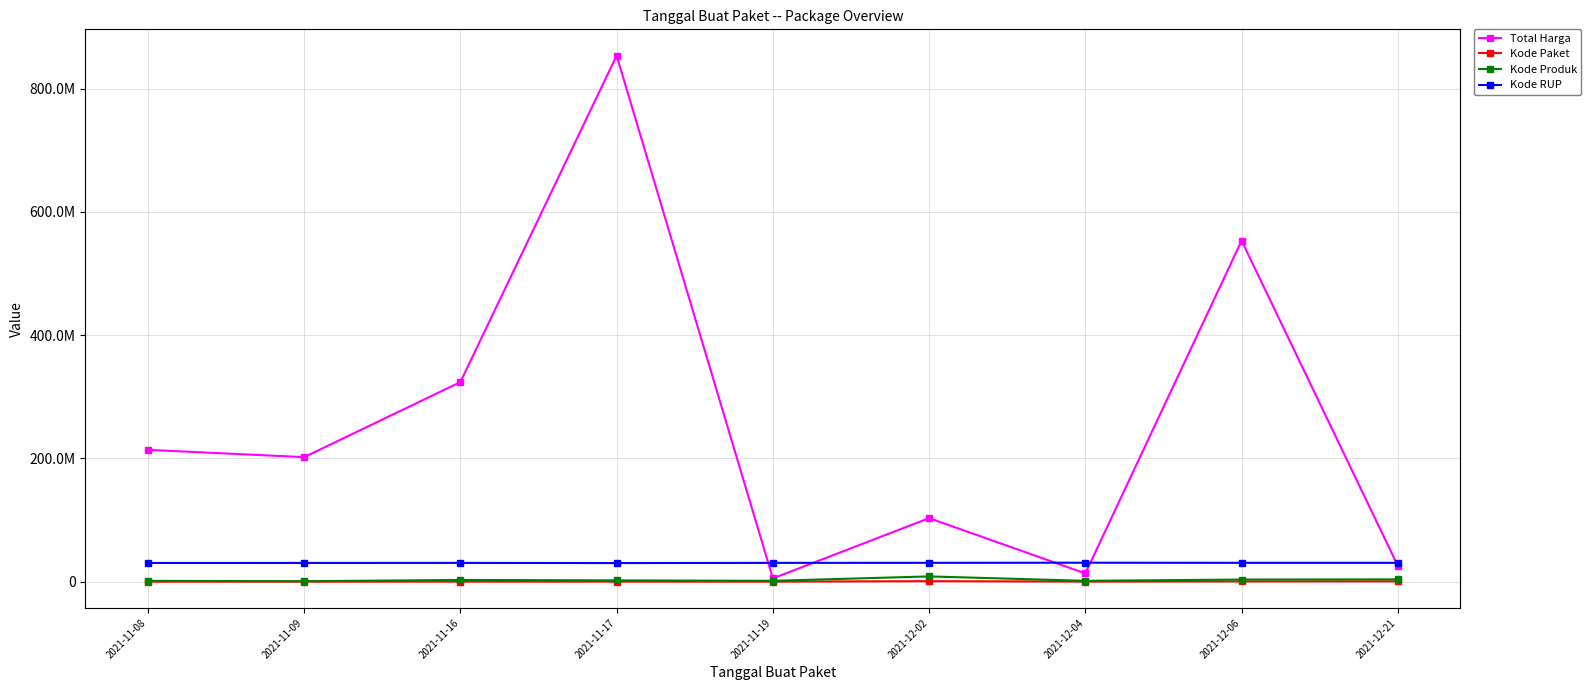

Which category has the lowest value across all series?

2021-11-08